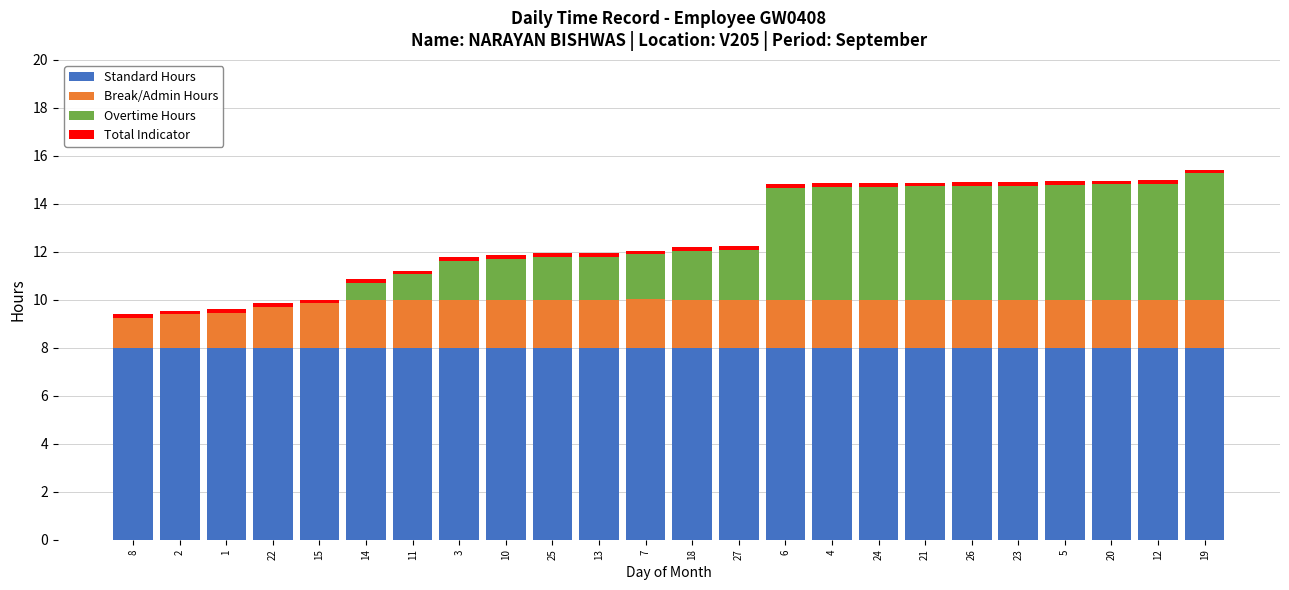

What is the difference between the Overtime Hours values at 18 and 13?

0.2